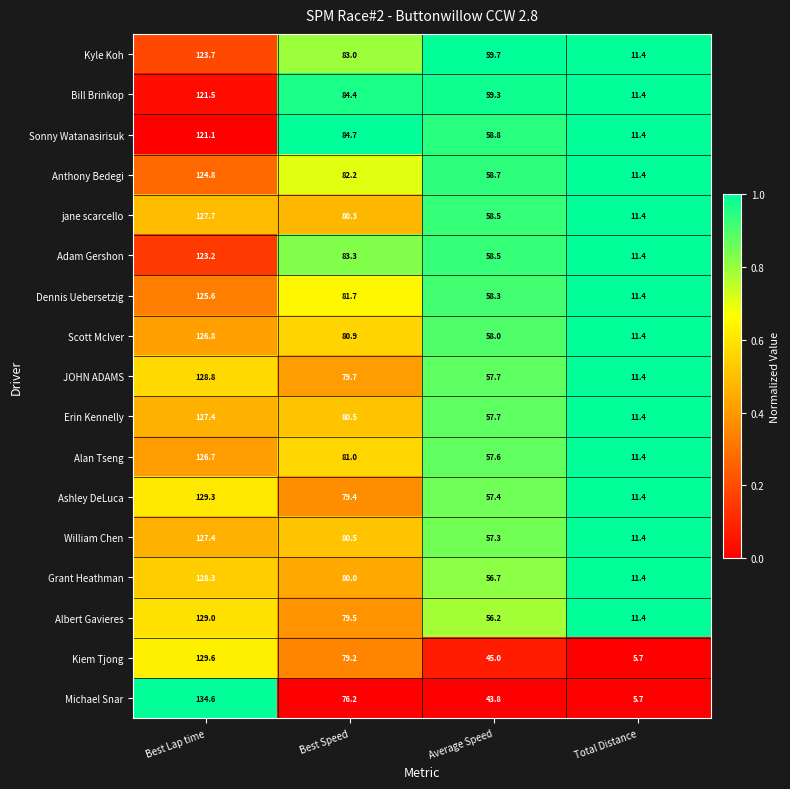

List the labels in order of Kyle Koh value, largest first.

Best Lap time, Best Speed, Average Speed, Total Distance